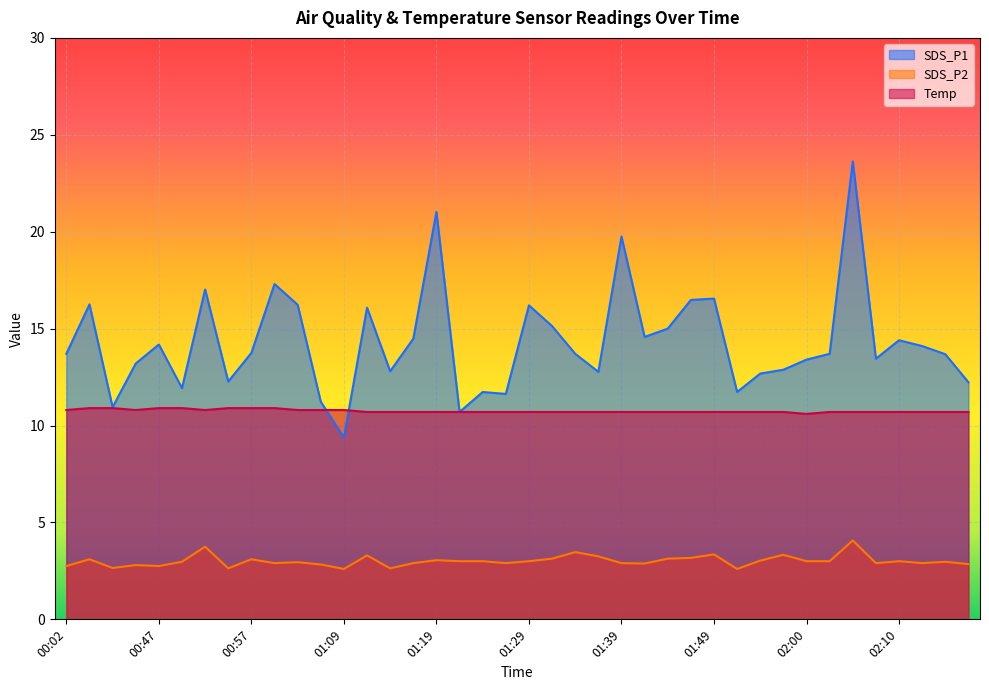

Rank the series by their maximum value, from lowest to highest.

SDS_P2, Temp, SDS_P1